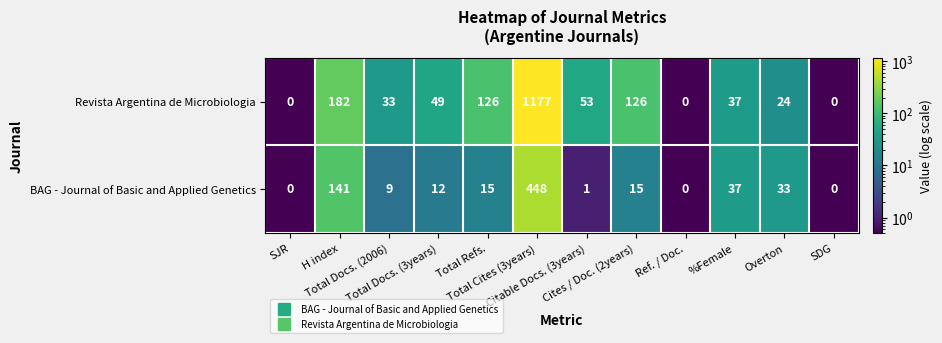

What is the greatest value displayed?

1177